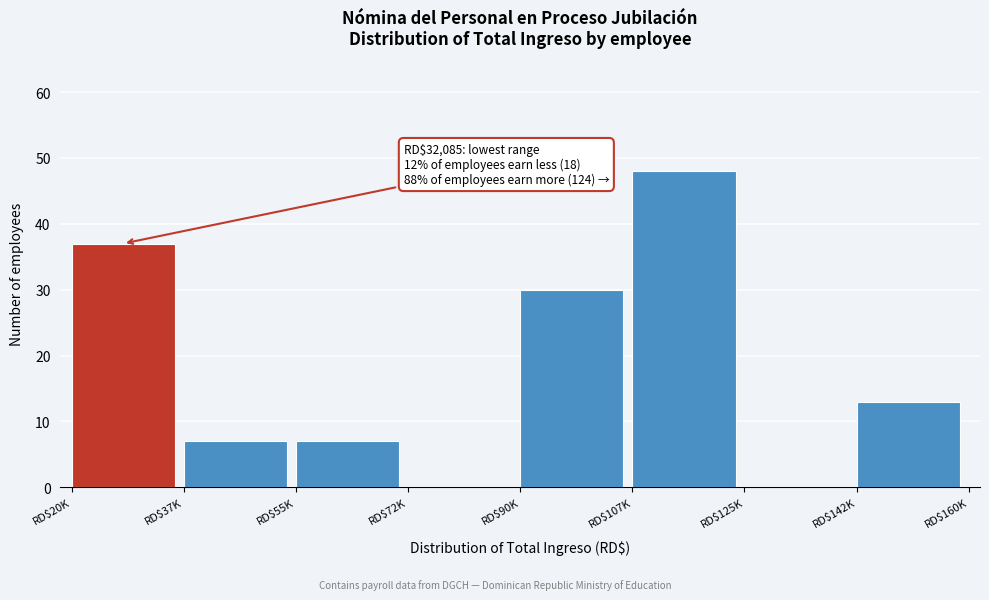

What is the greatest value displayed?

48